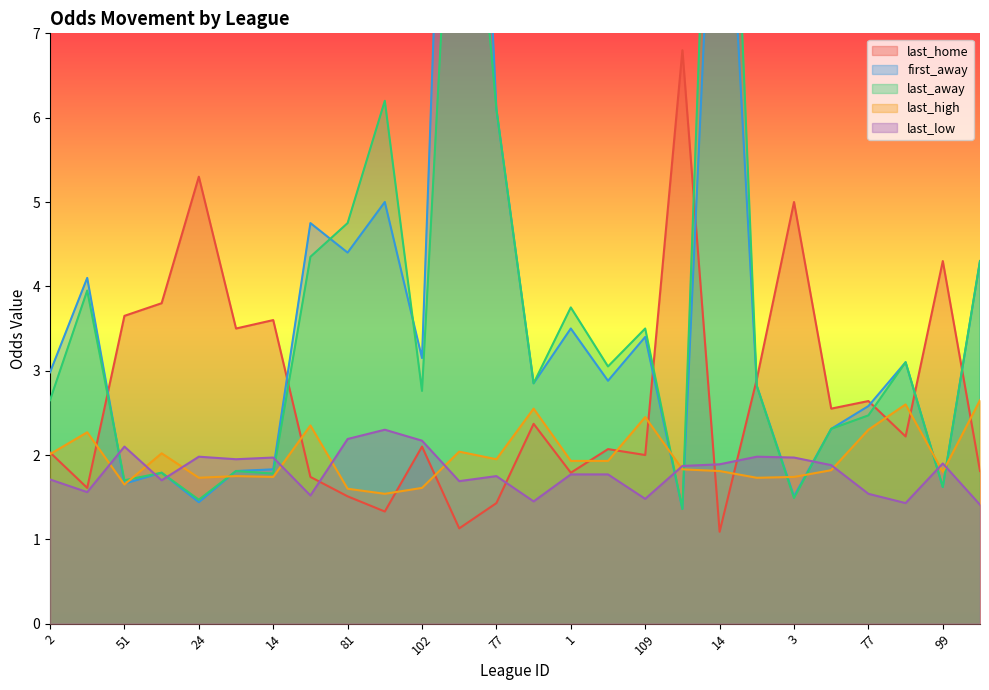

Count the number of categories in the chart.

26